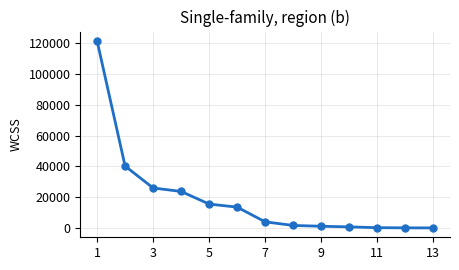

What is the sum of all values?

248612